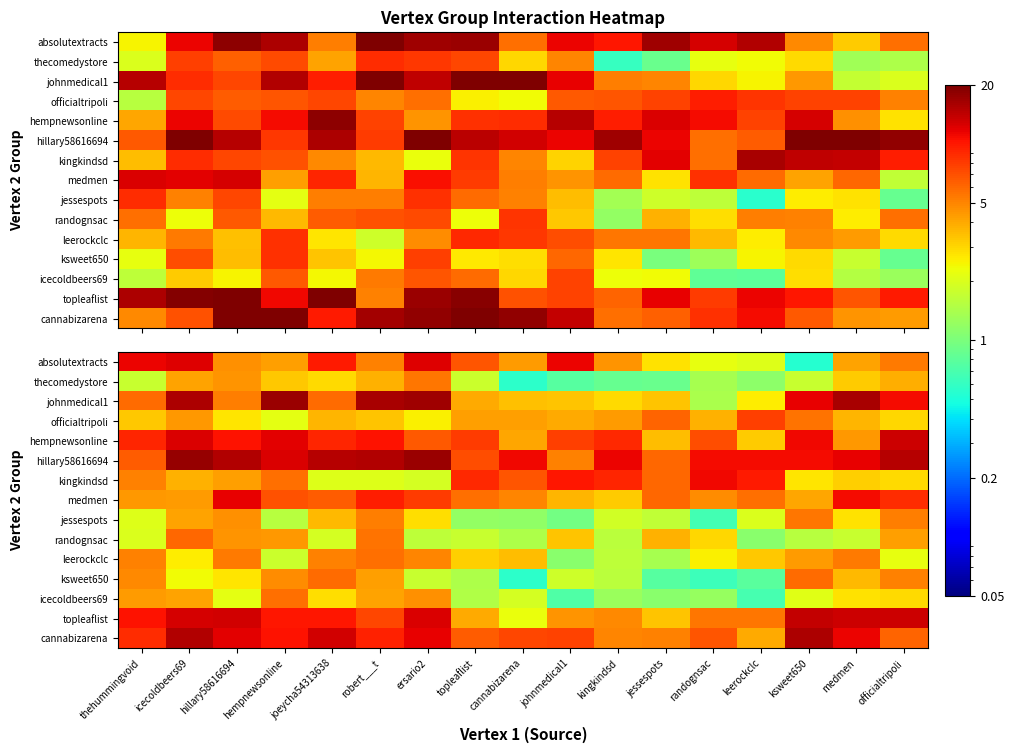

Between kingkindsd and leerockclc, which is larger?

kingkindsd